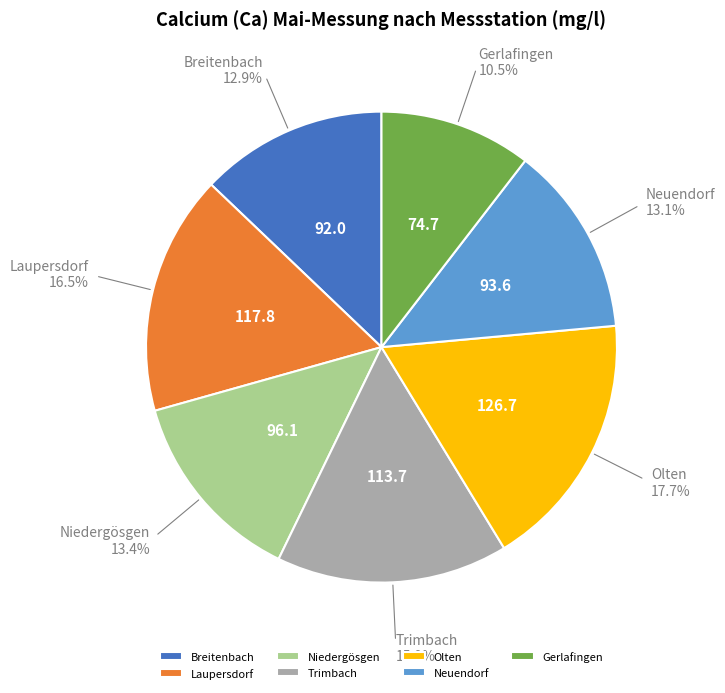

Combined, do Gerlafingen and Olten account for over 50%?

No